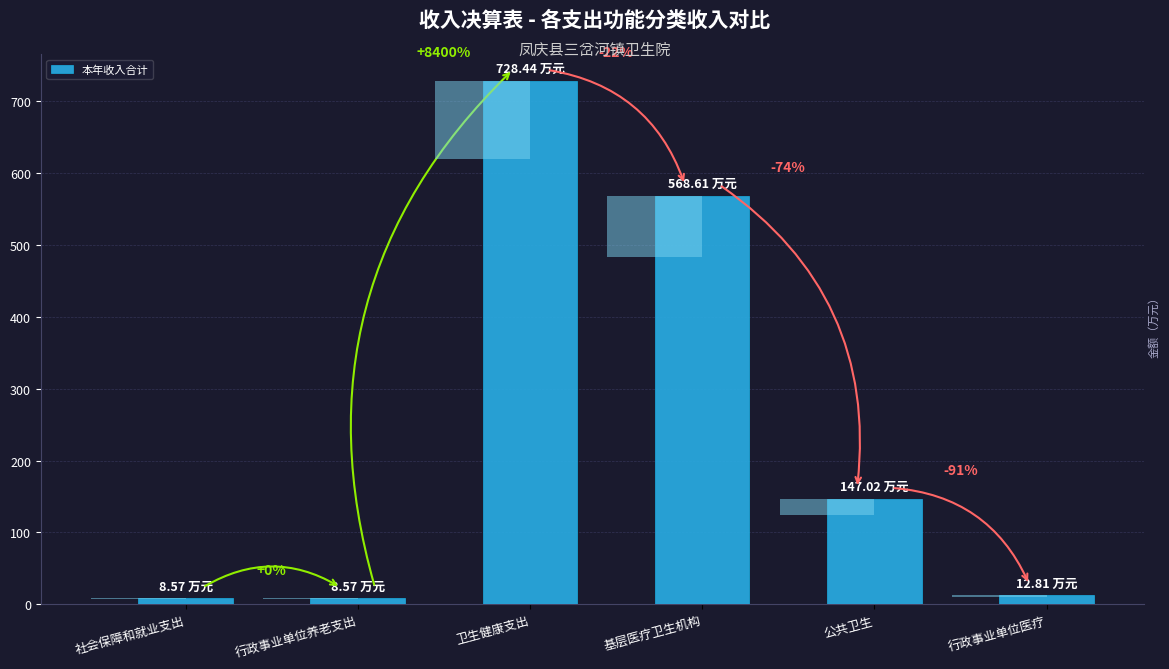

The chart shows a value of 976.3 at 卫生健康支出. True or false?

False